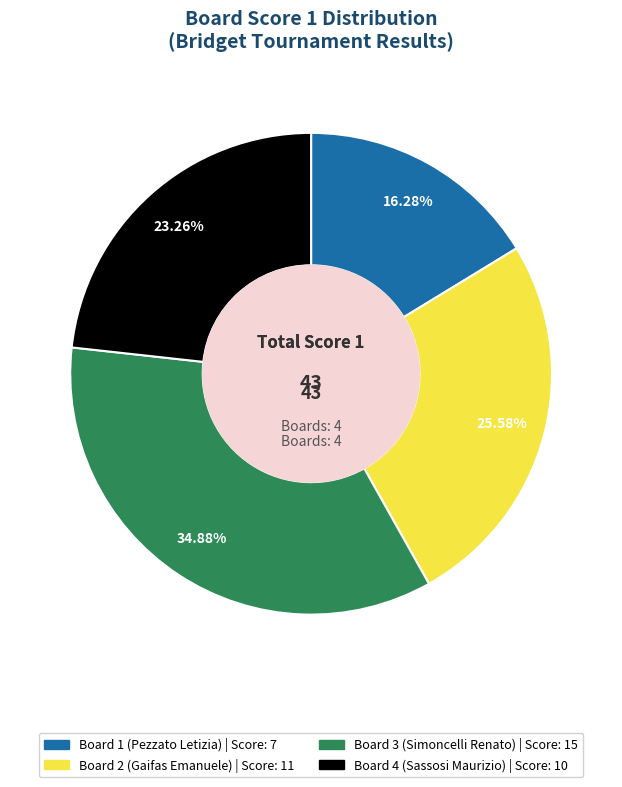

Combined, do Board 3 (Simoncelli Renato) and Board 1 (Pezzato Letizia) account for over 50%?

Yes